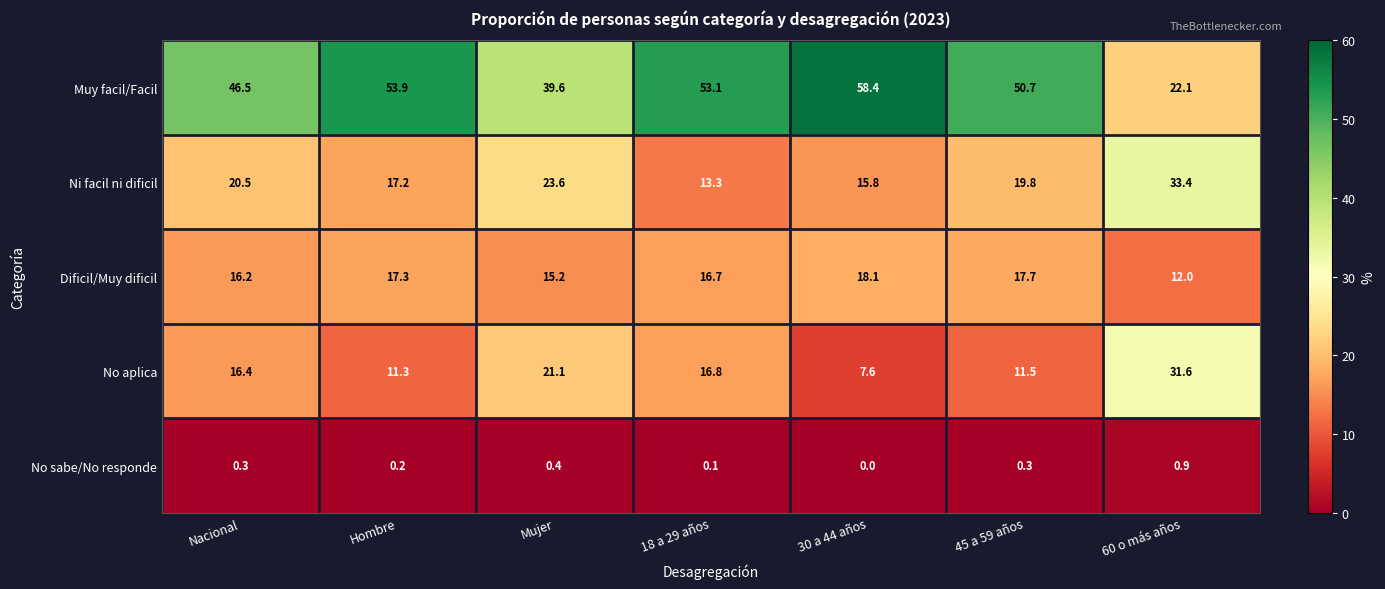

What is the difference between the highest and lowest values at Hombre?

53.7